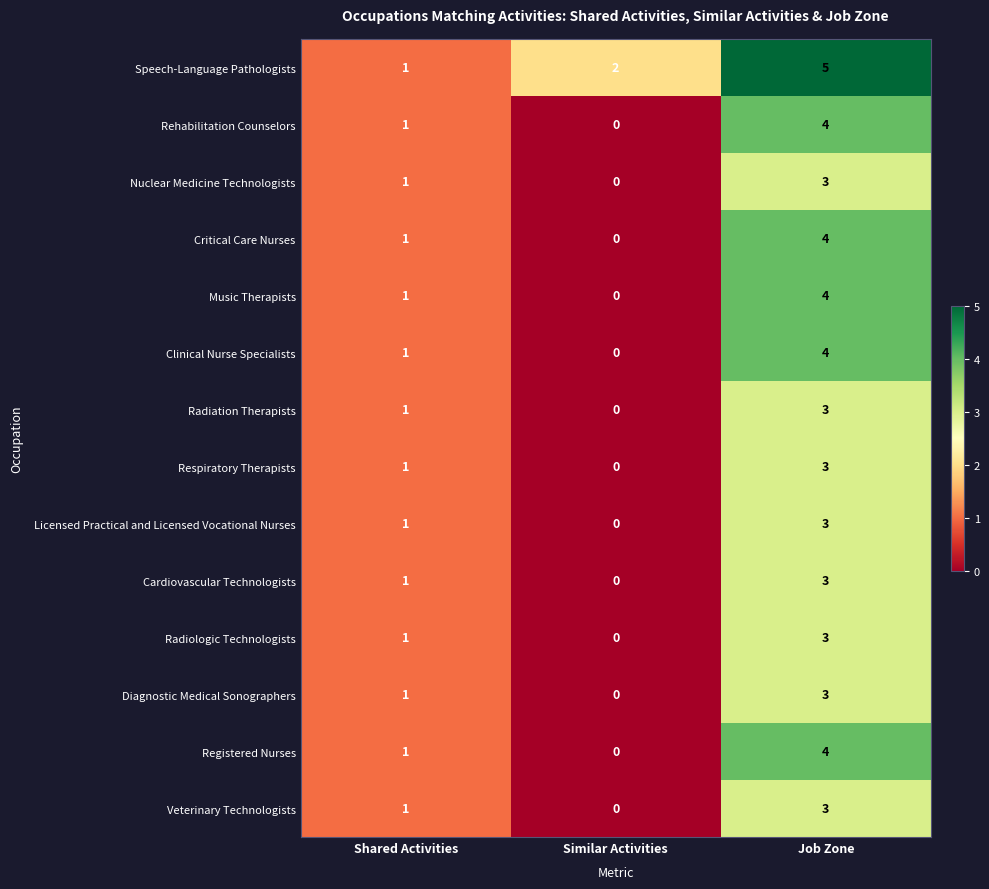

List the labels in order of Rehabilitation Counselors value, smallest first.

Similar Activities, Shared Activities, Job Zone